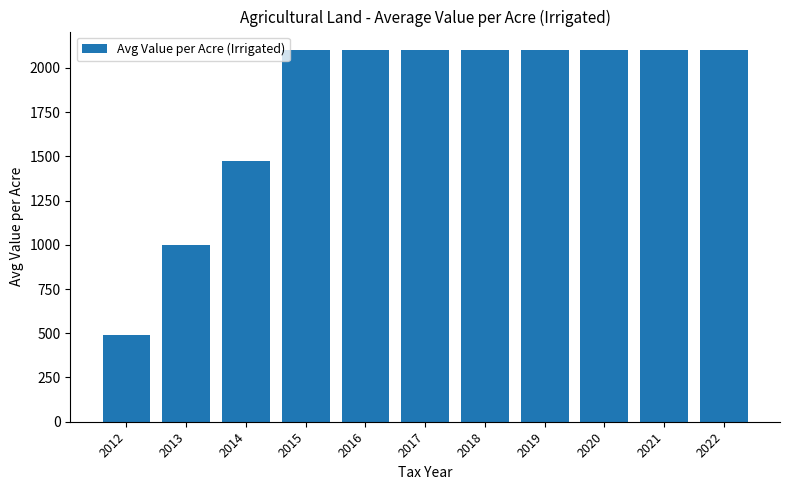

What is the value of the 5th bar from the left?

2100.0